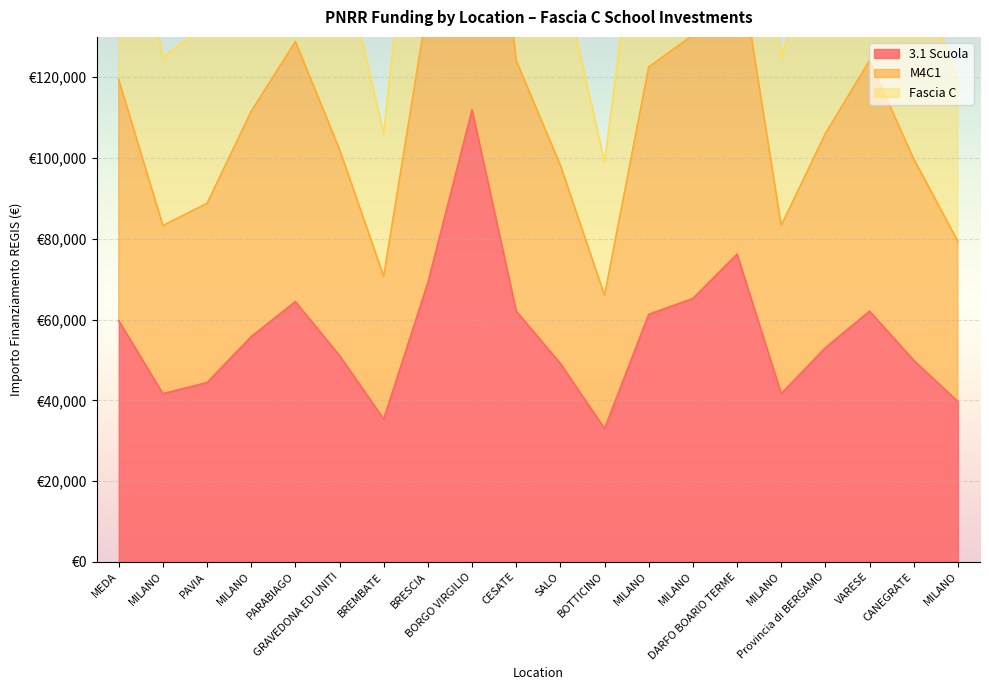

What is the label of the 5th point from the left?

PARABIAGO